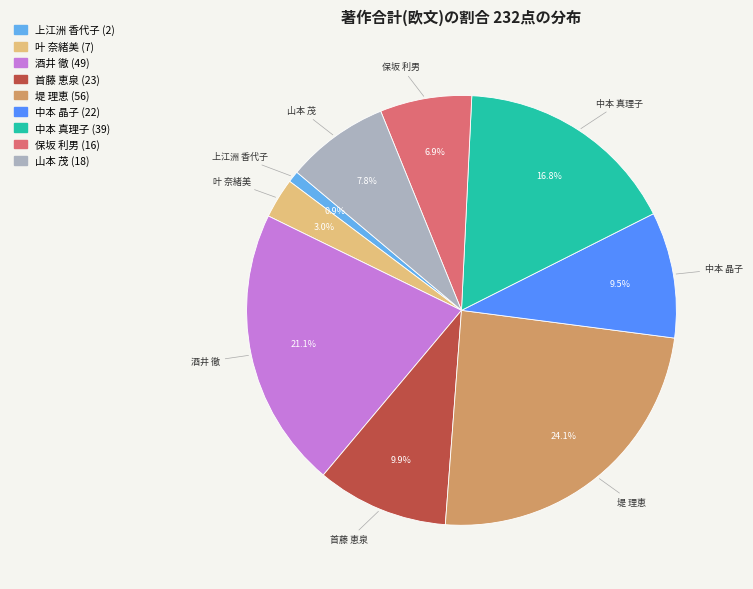

Is it true that 中本 真理子 is 17% of the pie?

True